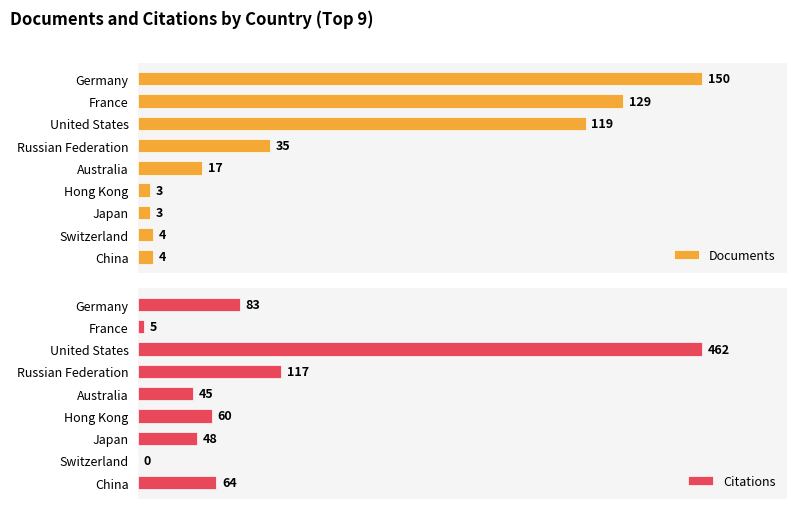

How many data points in Documents are above 17?

4